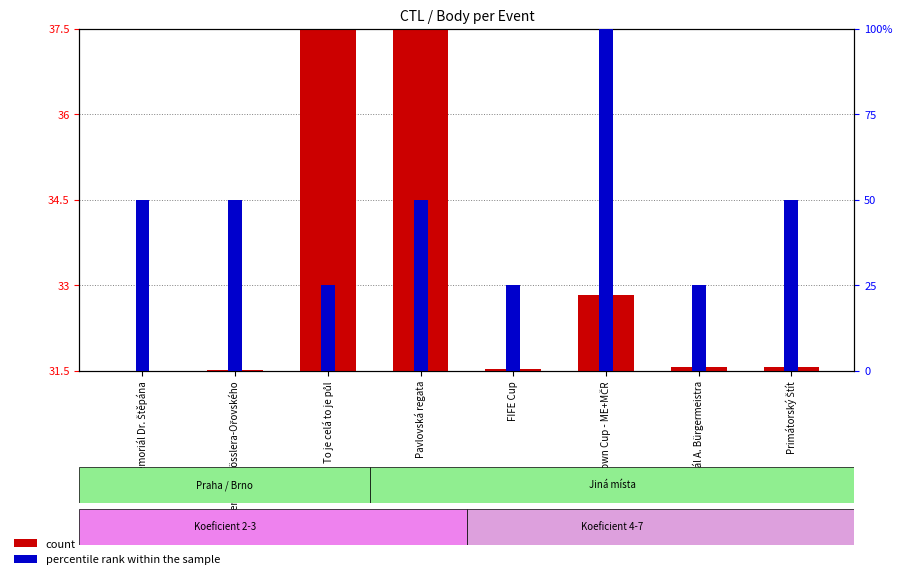

Rank the categories by percentile rank within the sample value from highest to lowest.

The Crown Cup - ME+MČR, Memoriál Dr. Štěpána, Memoriál Rösslera-Ořovského, Pavlovská regata, Primátorský Štít, To je celá to je půl, FIFE Cup, Memoriál A. Bürgermeistra